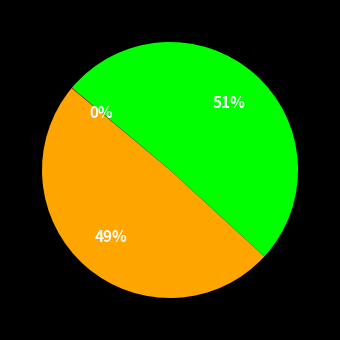

Is there a majority slice in this chart?

Yes